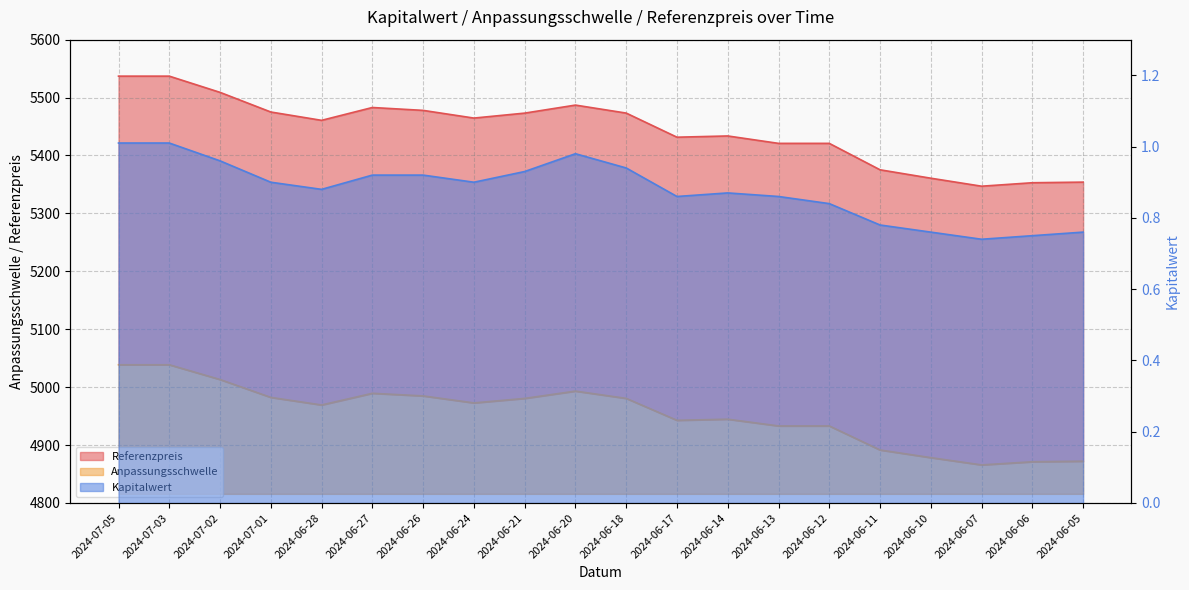

What is the sum of all Anpassungsschwelle values?

99076.2